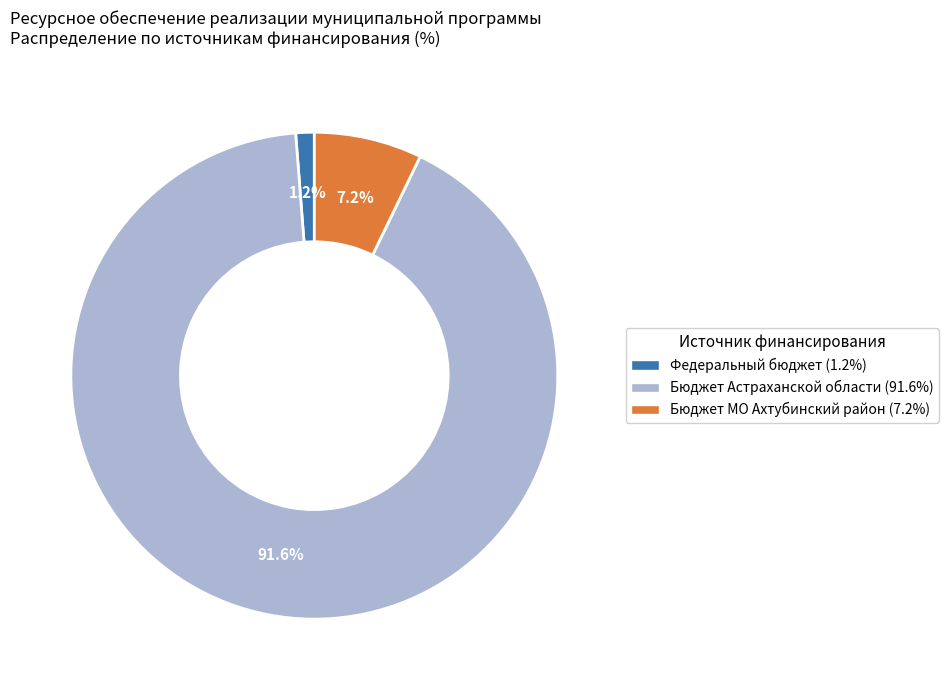

To the nearest percent, what portion does Бюджет МО Ахтубинский район represent?

7%